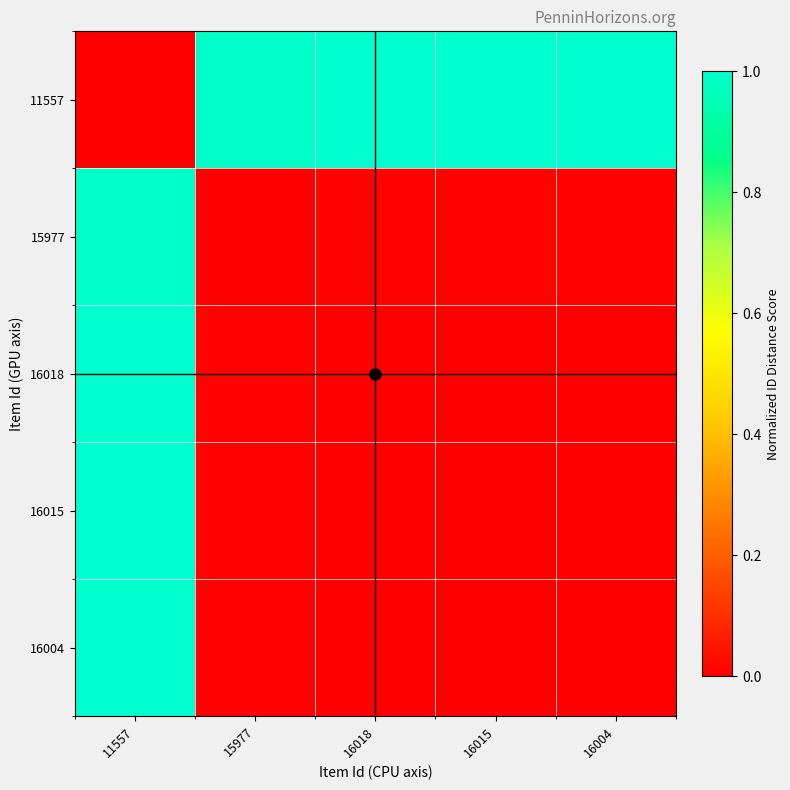

Between 11557 and 16004, which series saw the biggest shift?

11557